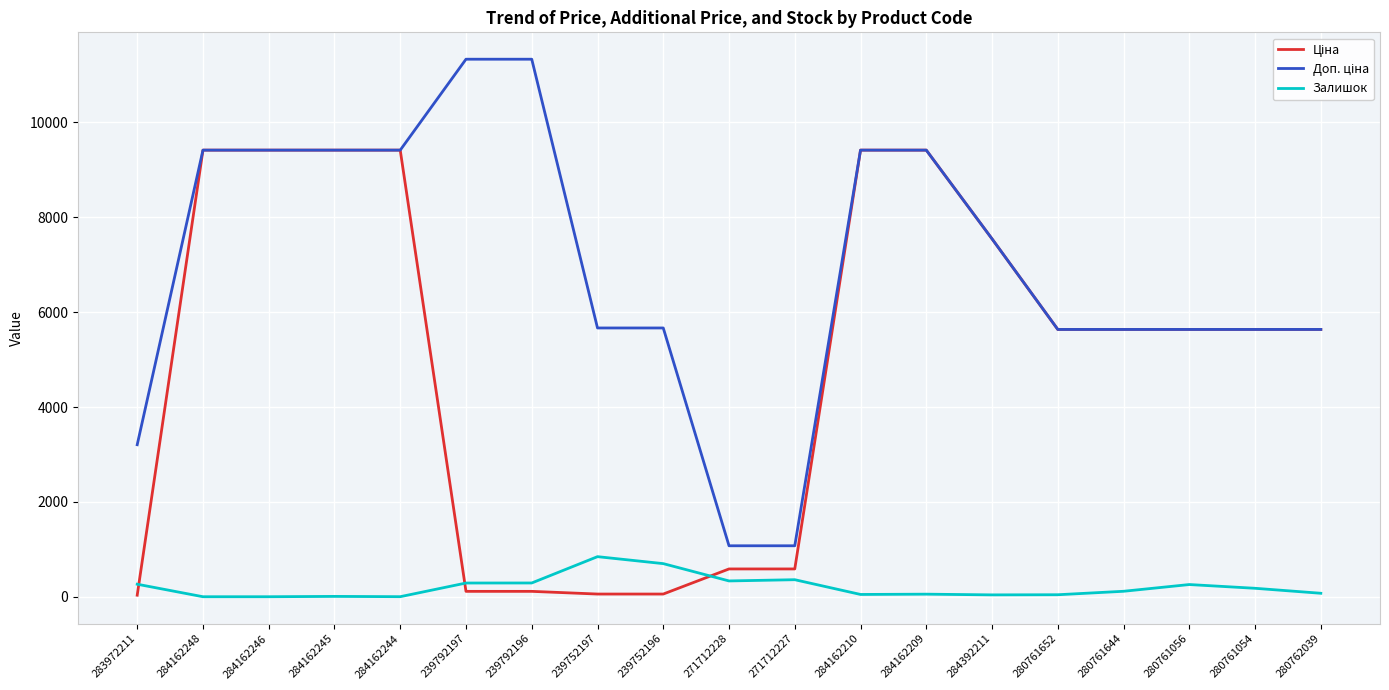

The Залишок series shows 581.7 at 284162248. True or false?

False